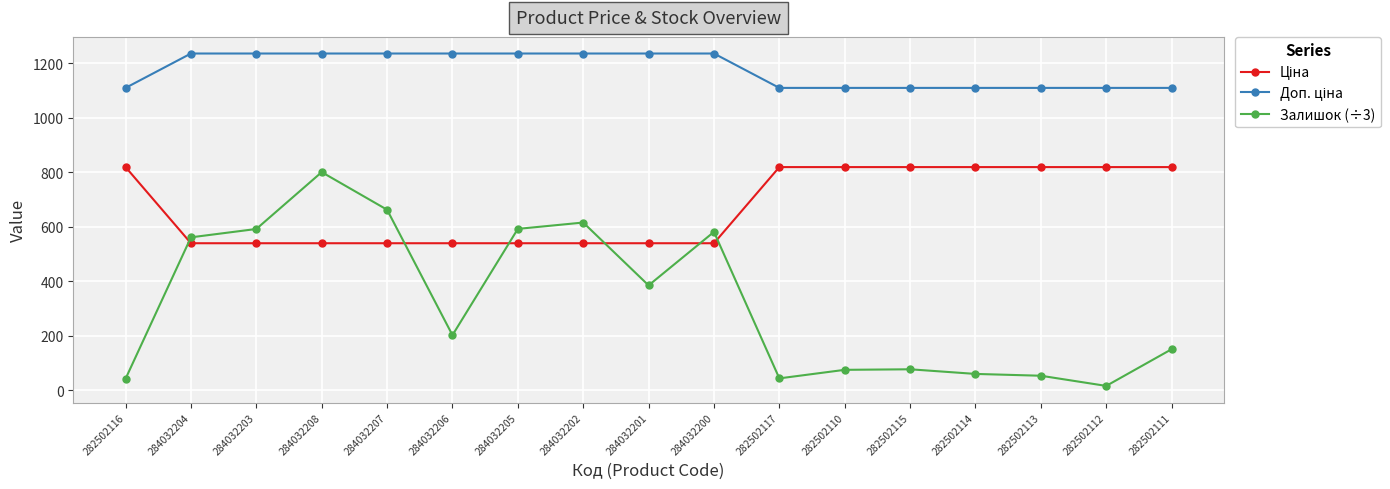

At how many categories does at least one series exceed 130?

17